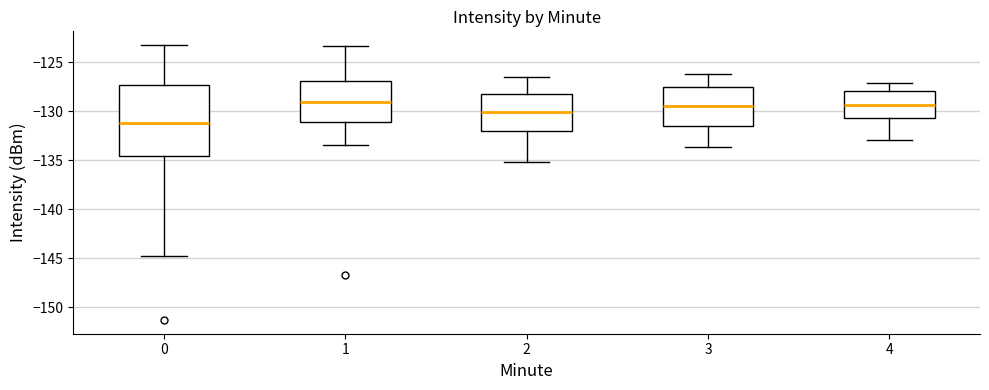

Reading left to right, read every box against the y-axis: the position of its median line, the range the box covers, and the ends of its whiskers. The values are not printed on the chart, so give them approximately, as read against the axis.

0: median -131.0, box -134.5 to -127.5, whiskers -145.0 to -123.0
1: median -129.0, box -131.0 to -127.0, whiskers -133.5 to -123.5
2: median -130.0, box -132.0 to -128.0, whiskers -135.0 to -126.5
3: median -129.5, box -131.5 to -127.5, whiskers -133.5 to -126.0
4: median -129.5, box -130.5 to -128.0, whiskers -133.0 to -127.0